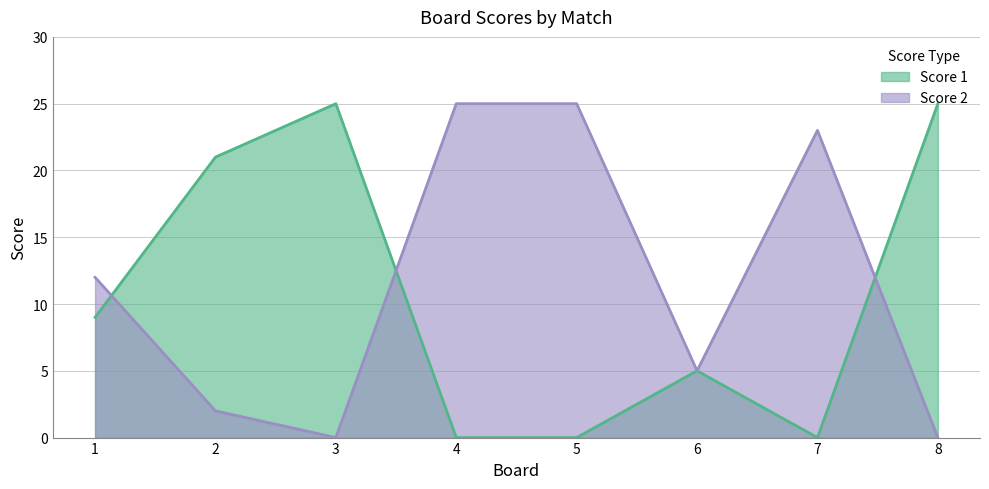

What is the value of the Score 2 point at the 4th from the left?

25